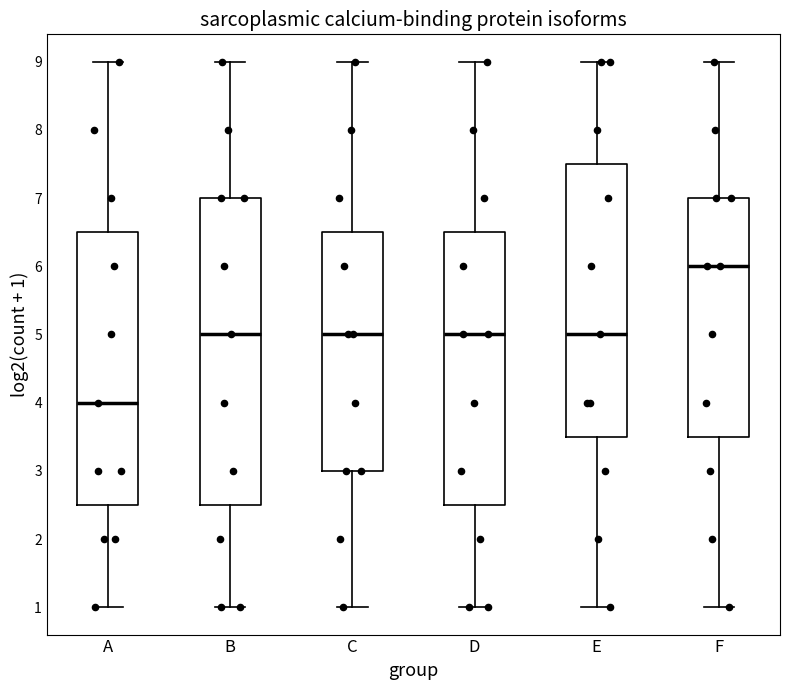

Reading left to right, transcribe this box plot: for each box, give where its median line is, the range the box spans, and where its two whiskers end, as read against the y-axis. The values are not printed on the chart, so give them approximately, as read against the axis.

A: median 4.0, box 2.5 to 6.5, whiskers 1.0 to 9.0
B: median 5.0, box 2.5 to 7.0, whiskers 1.0 to 9.0
C: median 5.0, box 3.0 to 6.5, whiskers 1.0 to 9.0
D: median 5.0, box 2.5 to 6.5, whiskers 1.0 to 9.0
E: median 5.0, box 3.5 to 7.5, whiskers 1.0 to 9.0
F: median 6.0, box 3.5 to 7.0, whiskers 1.0 to 9.0